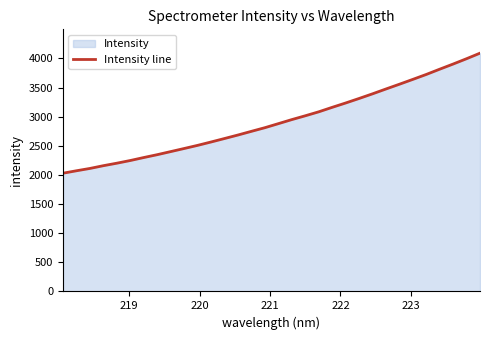

What is the minimum value shown in the chart?

2029.3